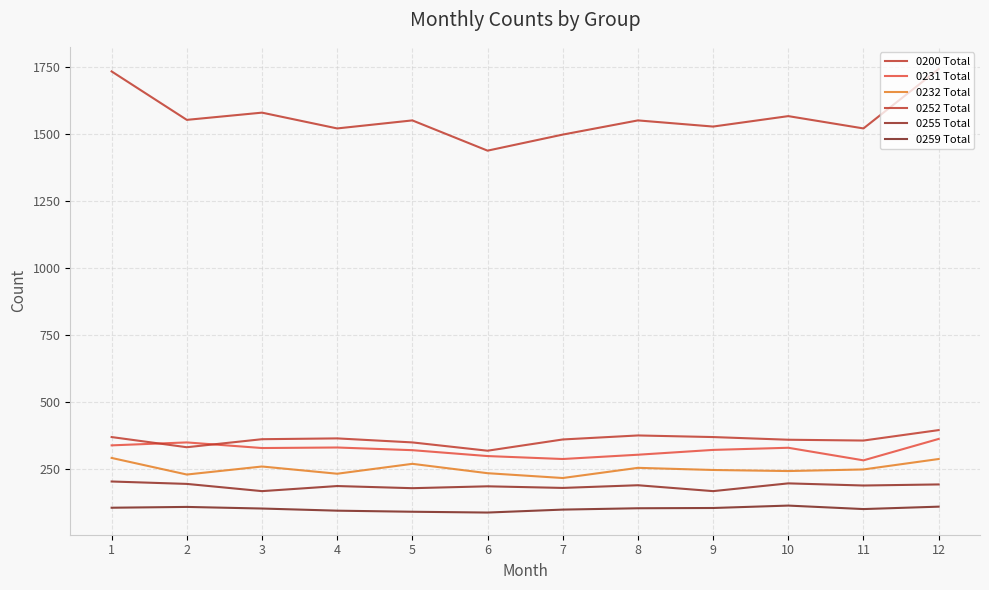

Is the value of 0255 Total at 4 greater than the value of 0252 Total at 4?

No